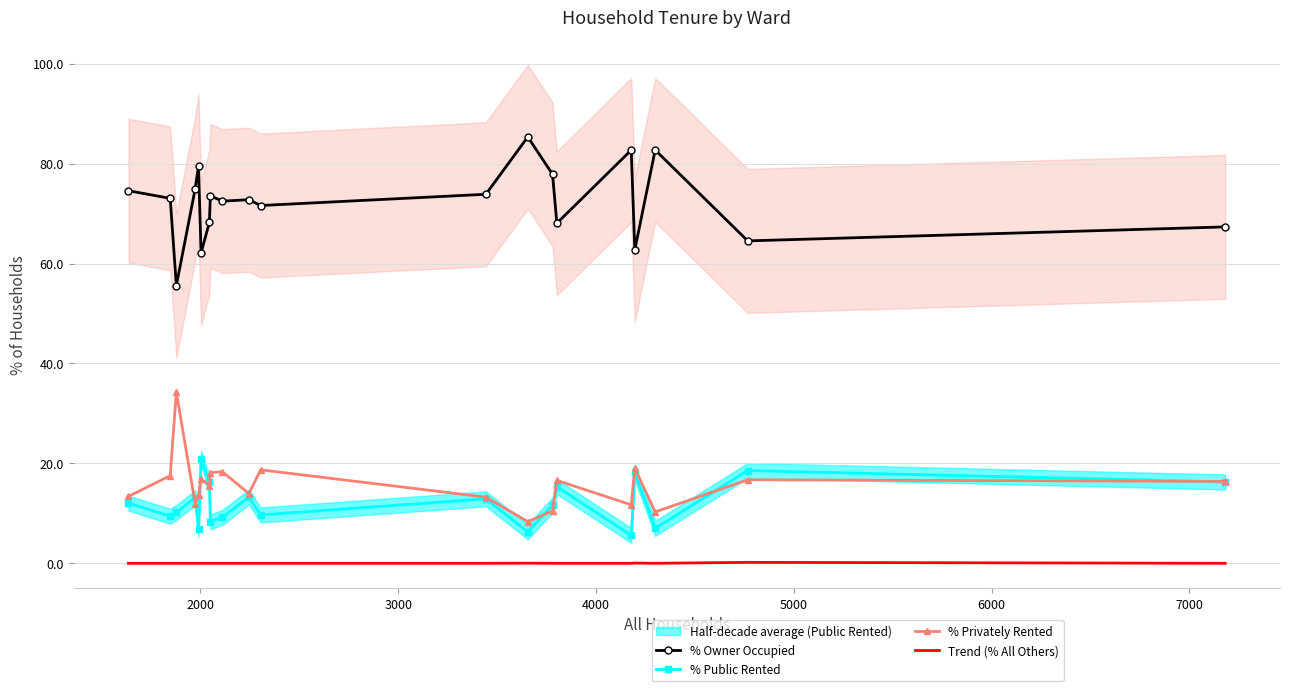

Reading right to left, list all the values displayed in this chart.

% Owner Occupied: 67.3	64.5	82.7	62.7	82.7	68.1	77.9	85.3	73.9	71.6	72.8	72.5	73.6	68.2	62.1	79.5	74.9	55.6	73.0	74.6
% Public Rented: 16.3	18.6	7.0	18.2	5.6	15.3	11.7	6.3	12.9	9.7	13.3	9.2	8.3	16.2	21.0	6.8	13.1	10.2	9.4	12.0
% Privately Rented: 16.4	16.7	10.3	19.0	11.7	16.6	10.5	8.3	13.2	18.7	13.9	18.3	18.1	15.6	16.9	13.7	12.0	34.2	17.5	13.4
Trend (% All Others): 0.0	0.2	0.0	0.1	0.0	0.0	0.0	0.0	0.0	0.0	0.0	0.0	0.0	0.0	0.0	0.0	0.0	0.0	0.0	0.0